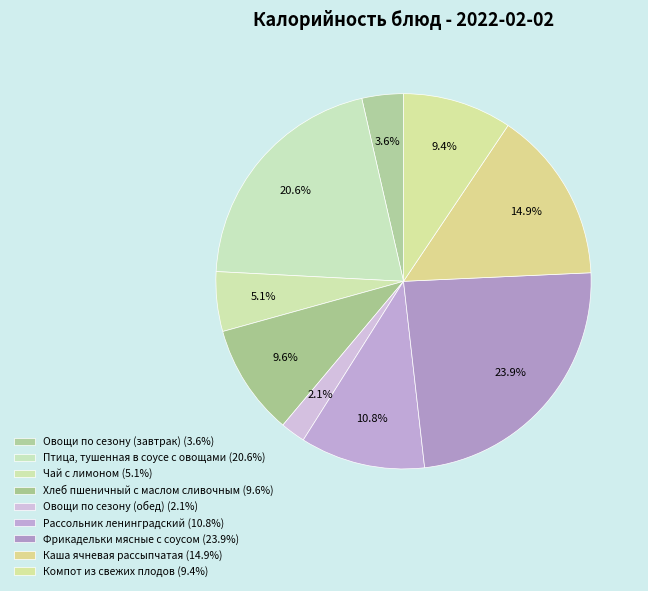

To the nearest percent, what portion does Чай с лимоном represent?

5%